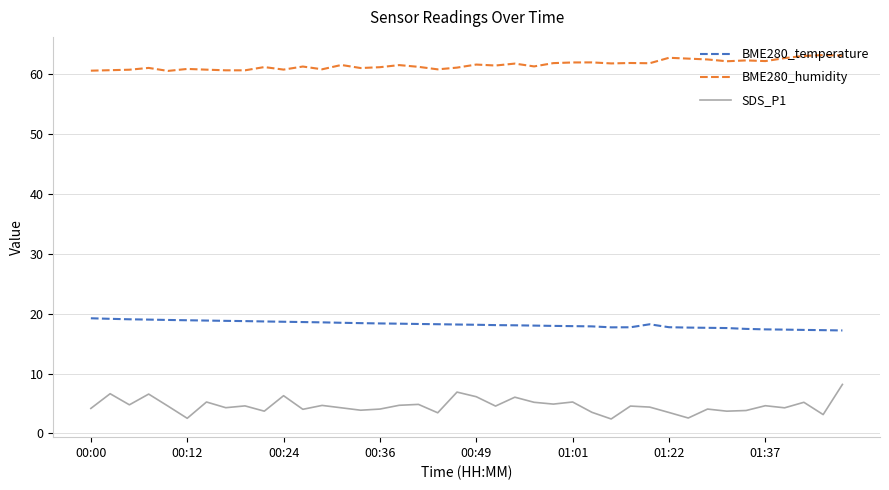

What is the lowest value of the SDS_P1 series?

2.4